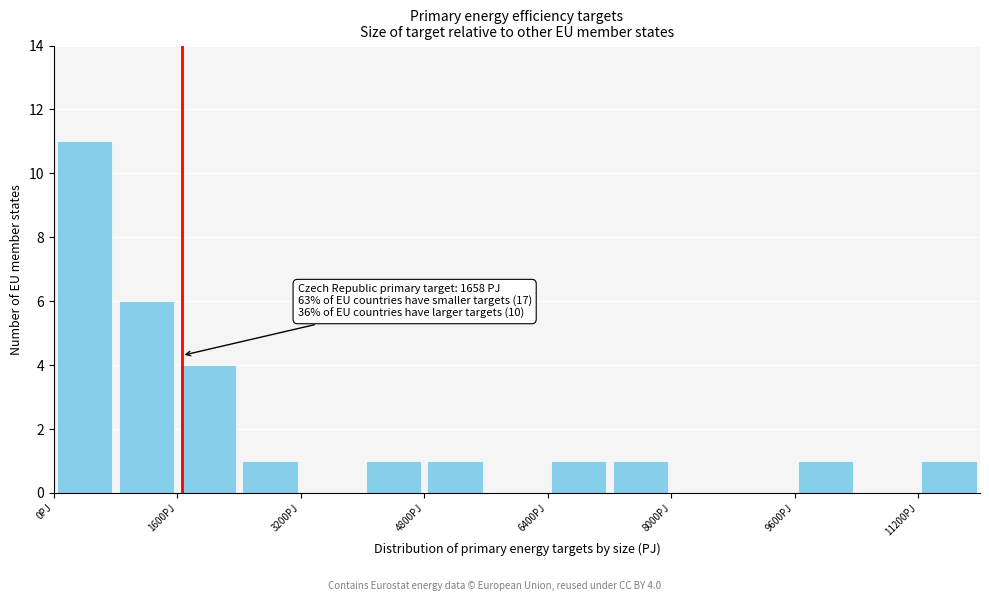

Which range on the x-axis has the tallest bar?

0 to 800